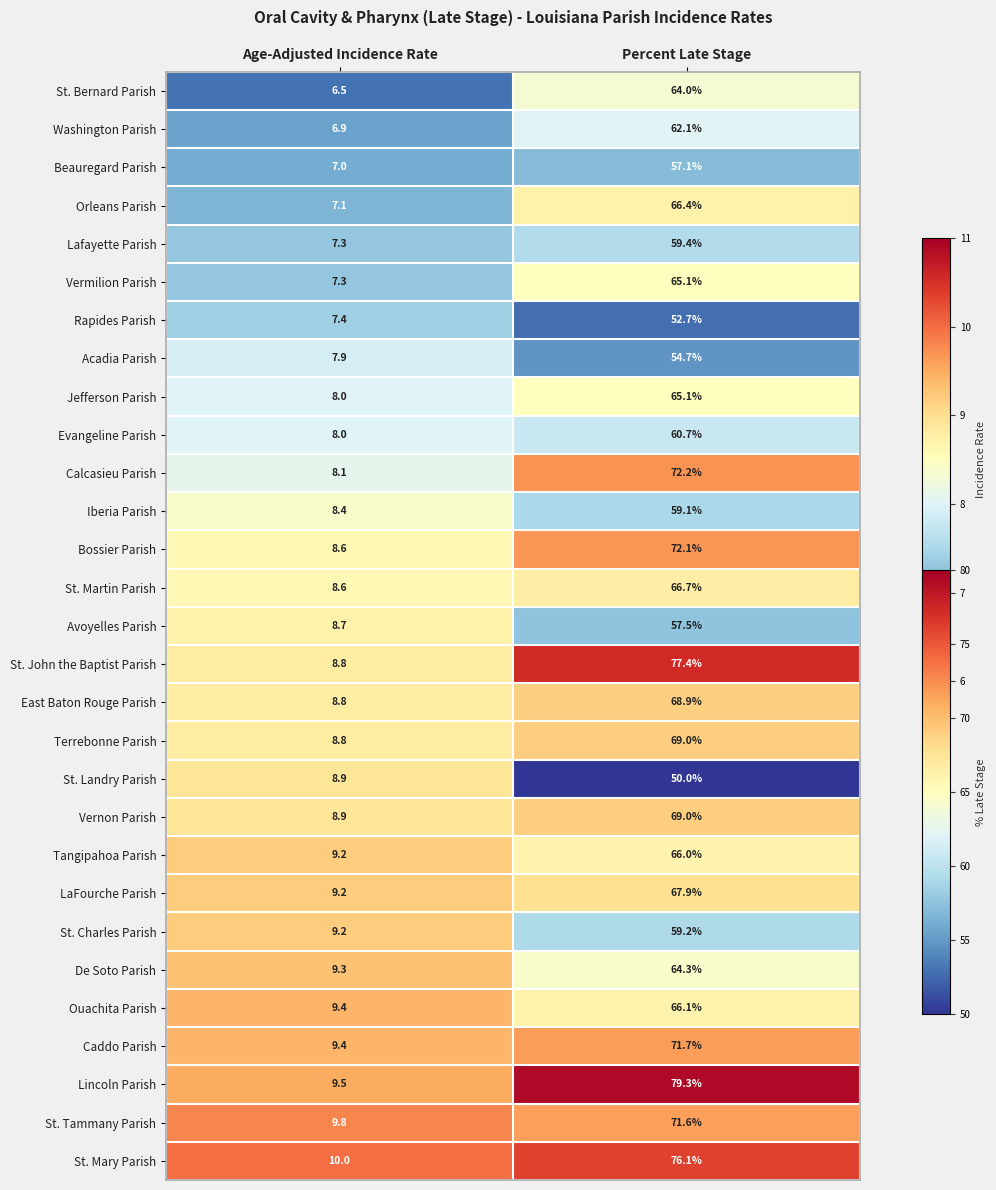

What is the sum of all Jefferson Parish values?

73.1